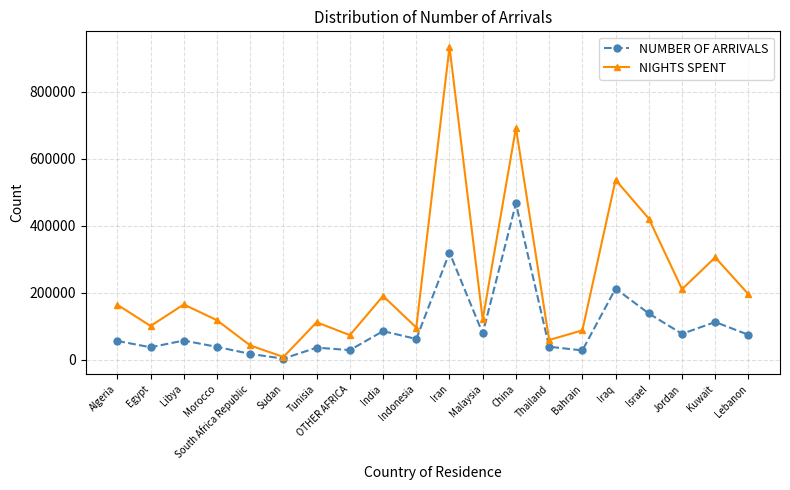

Is it true that NUMBER OF ARRIVALS equals 105876 at Indonesia?

False